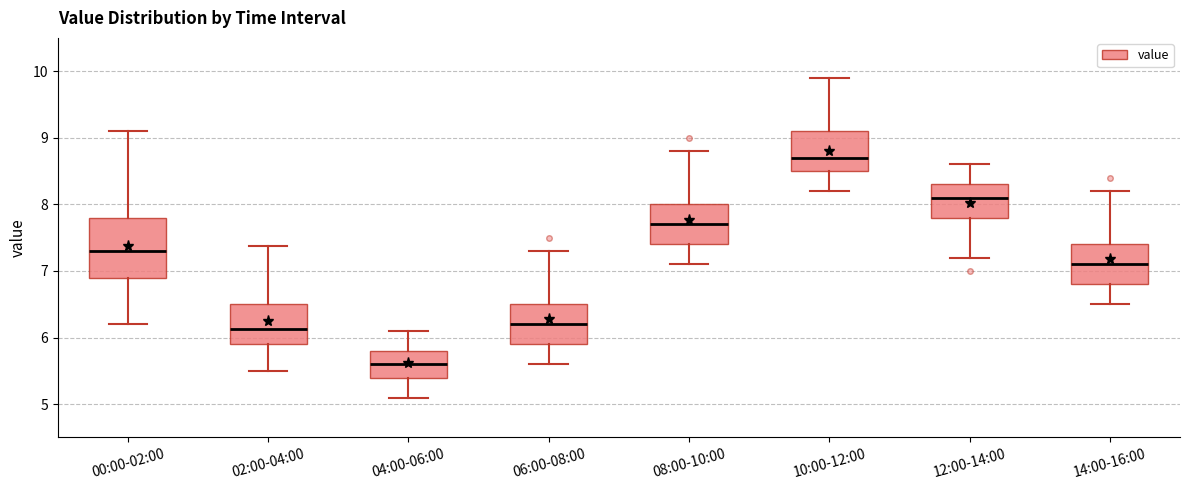

Which box is the tallest, from its lower edge to its upper edge?

00:00-02:00